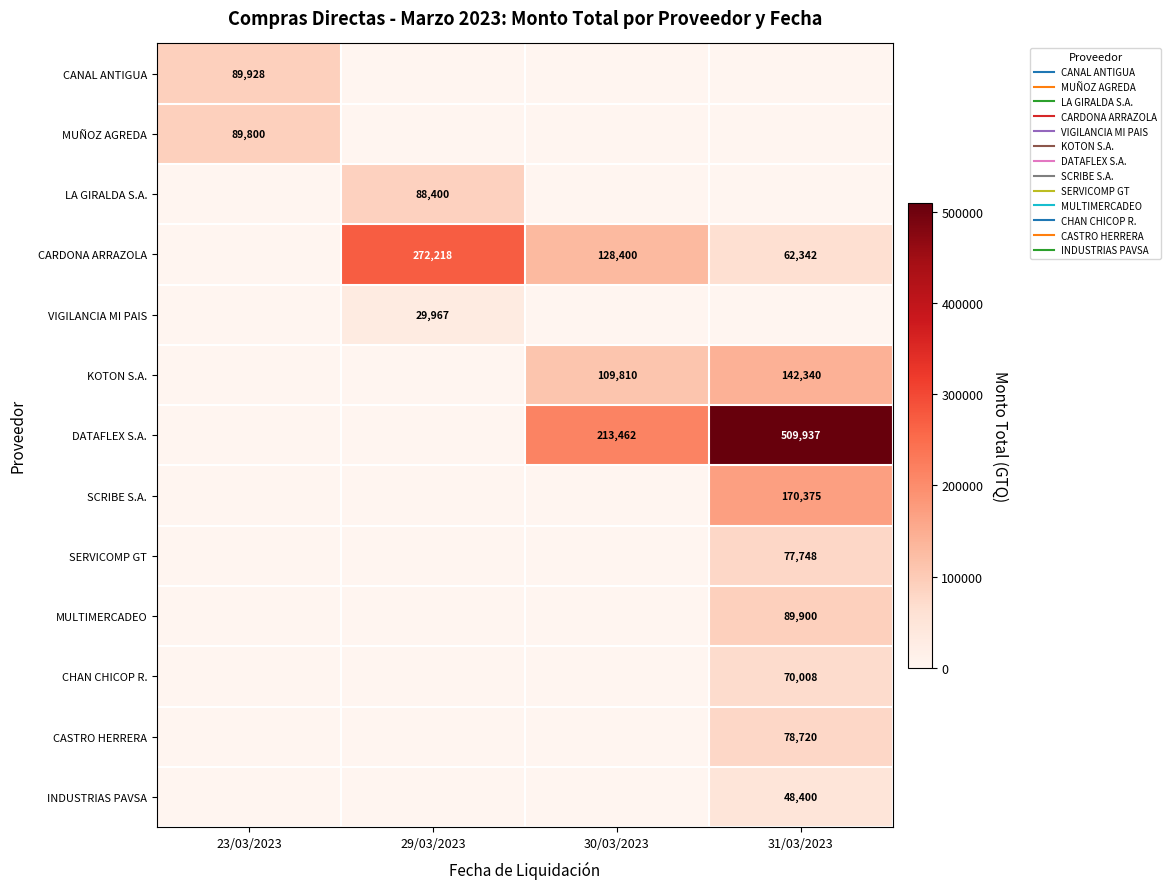

What is the total value across all series at 23/03/2023?

179728.0